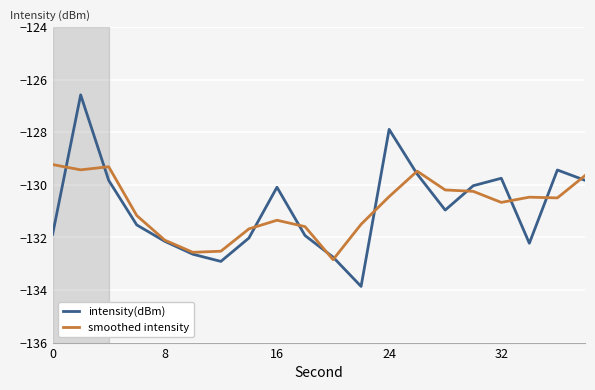

True or false: intensity(dBm) has more than 0 points higher than both neighbors.

True